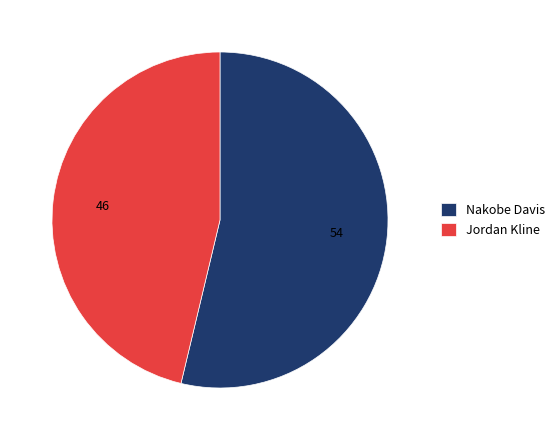

Approximately how many times larger is the value at Jordan Kline compared to Nakobe Davis?

0.9